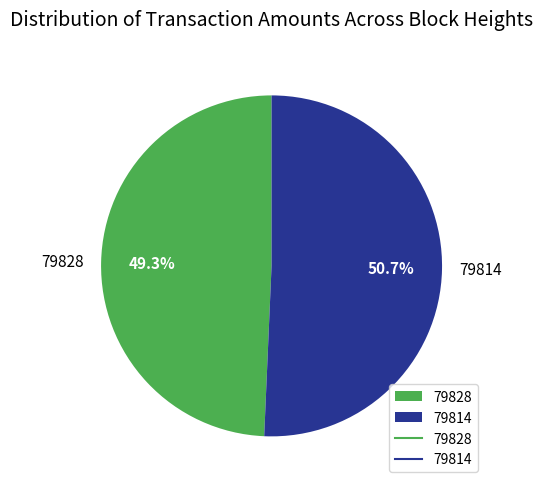

What is the ratio of the value at 79814 to the value at 79828?

1.0